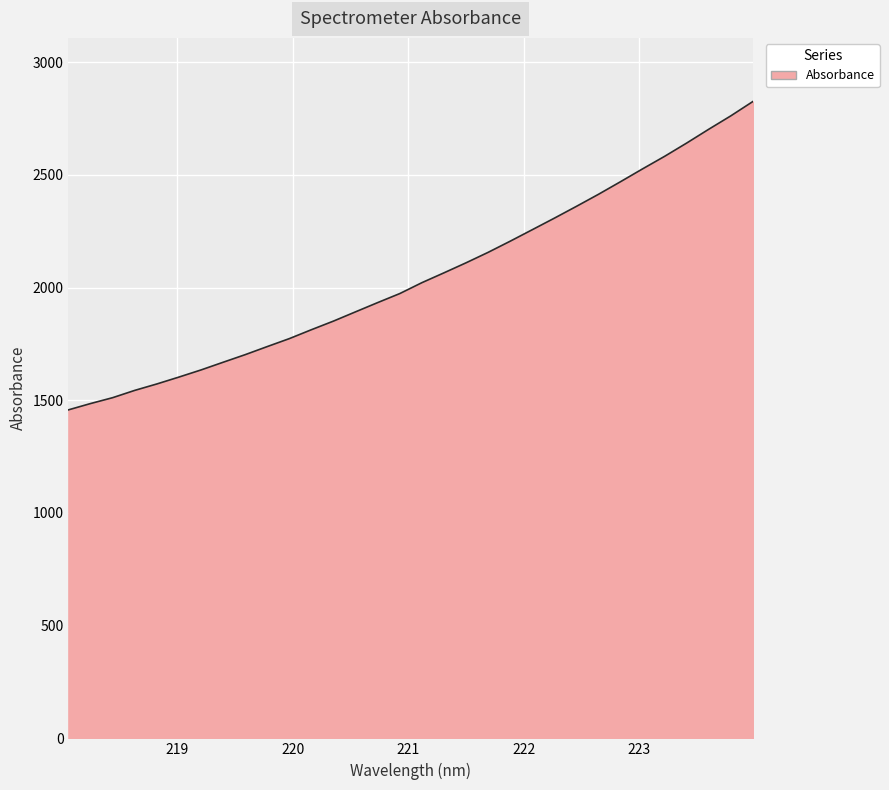

What is the greatest value displayed?

2825.2